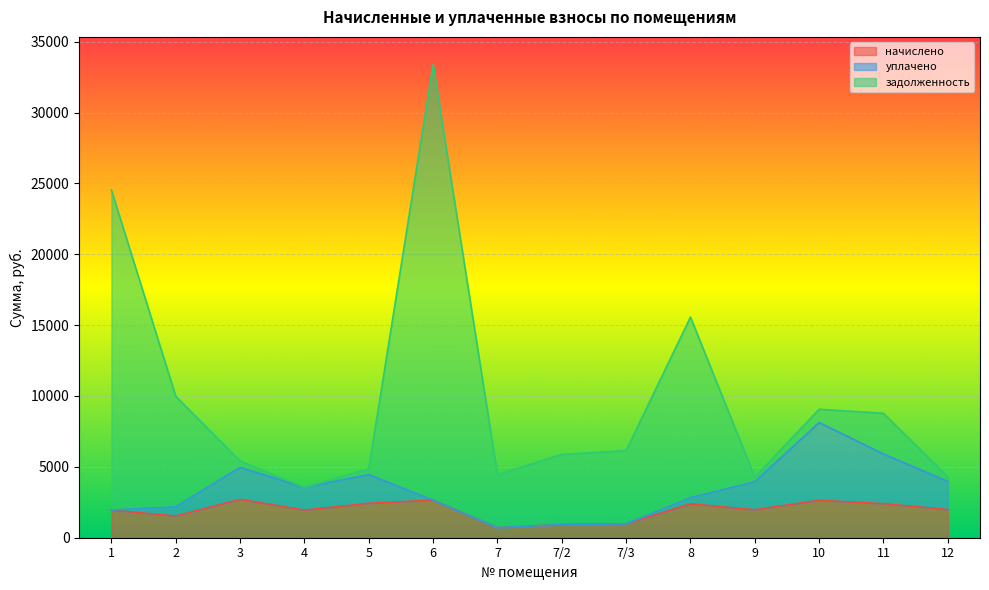

Where is начислено nearest to the value 1706?

2